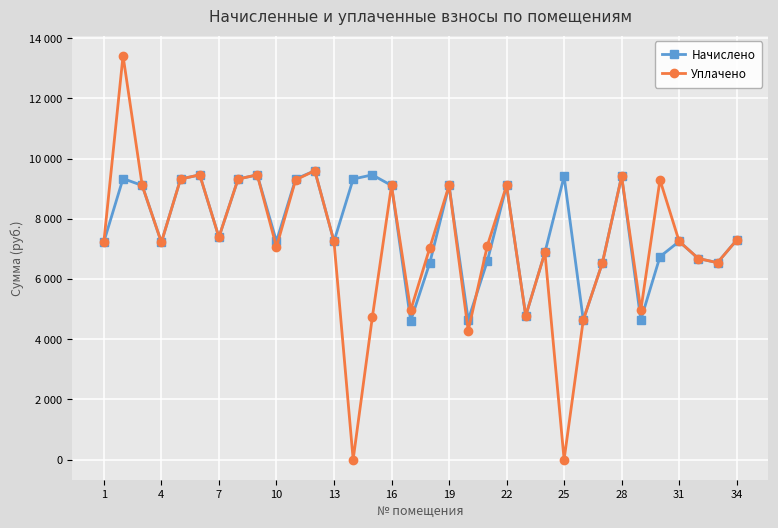

What is the highest value of the Уплачено series?

13421.0